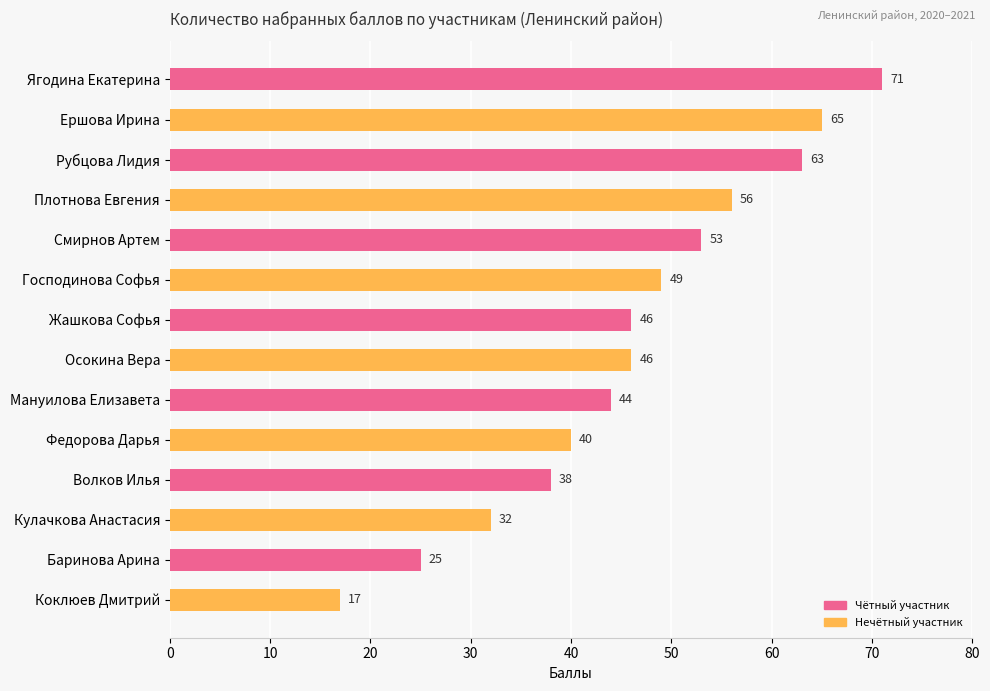

What is the sum of all values?

645